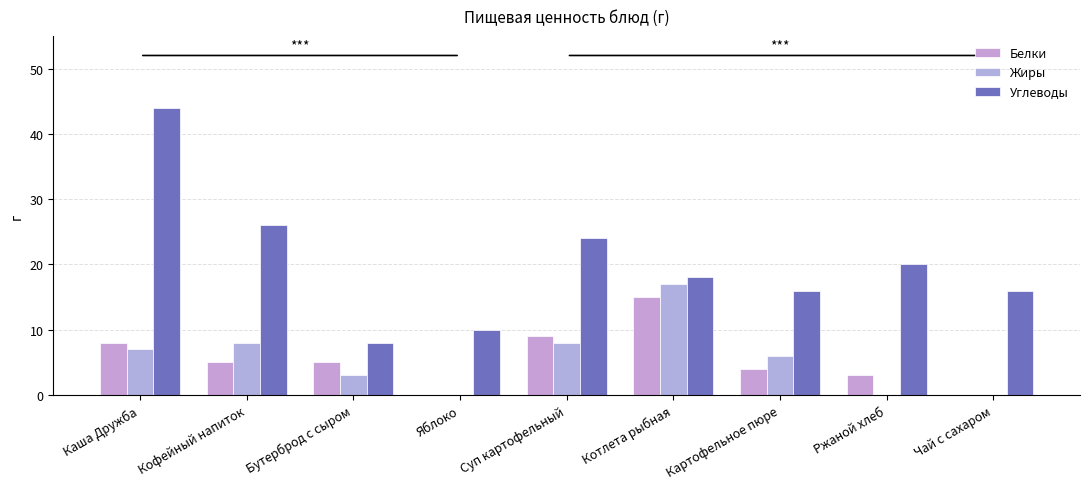

At which category is the sum across all series the highest?

Каша Дружба